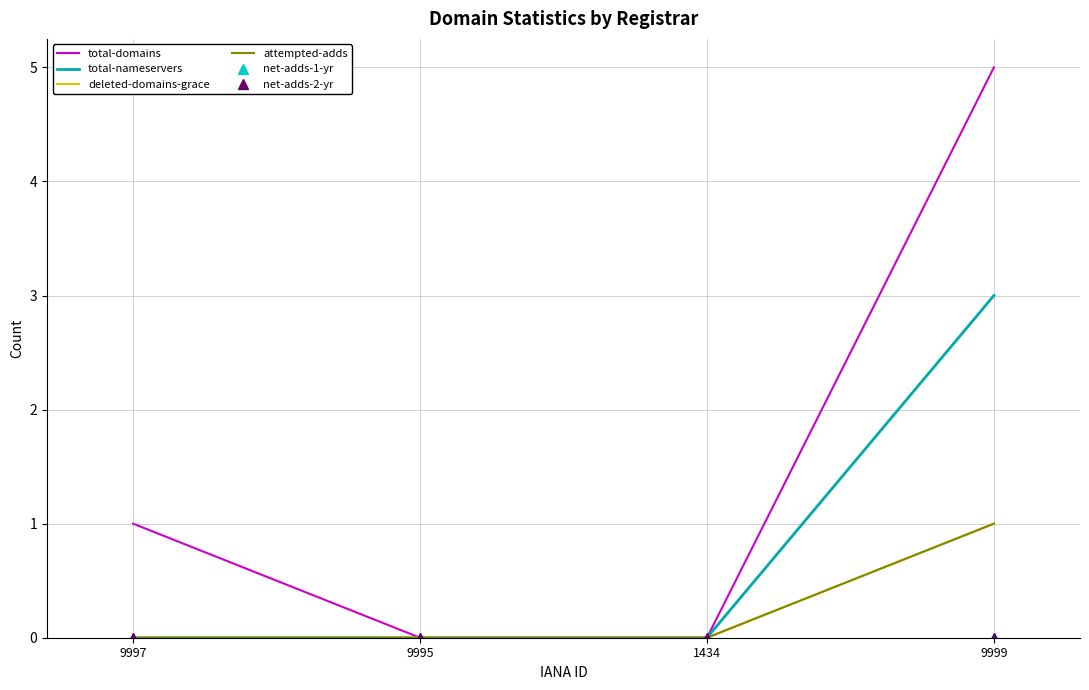

At which label does total-domains first exceed 1?

9999